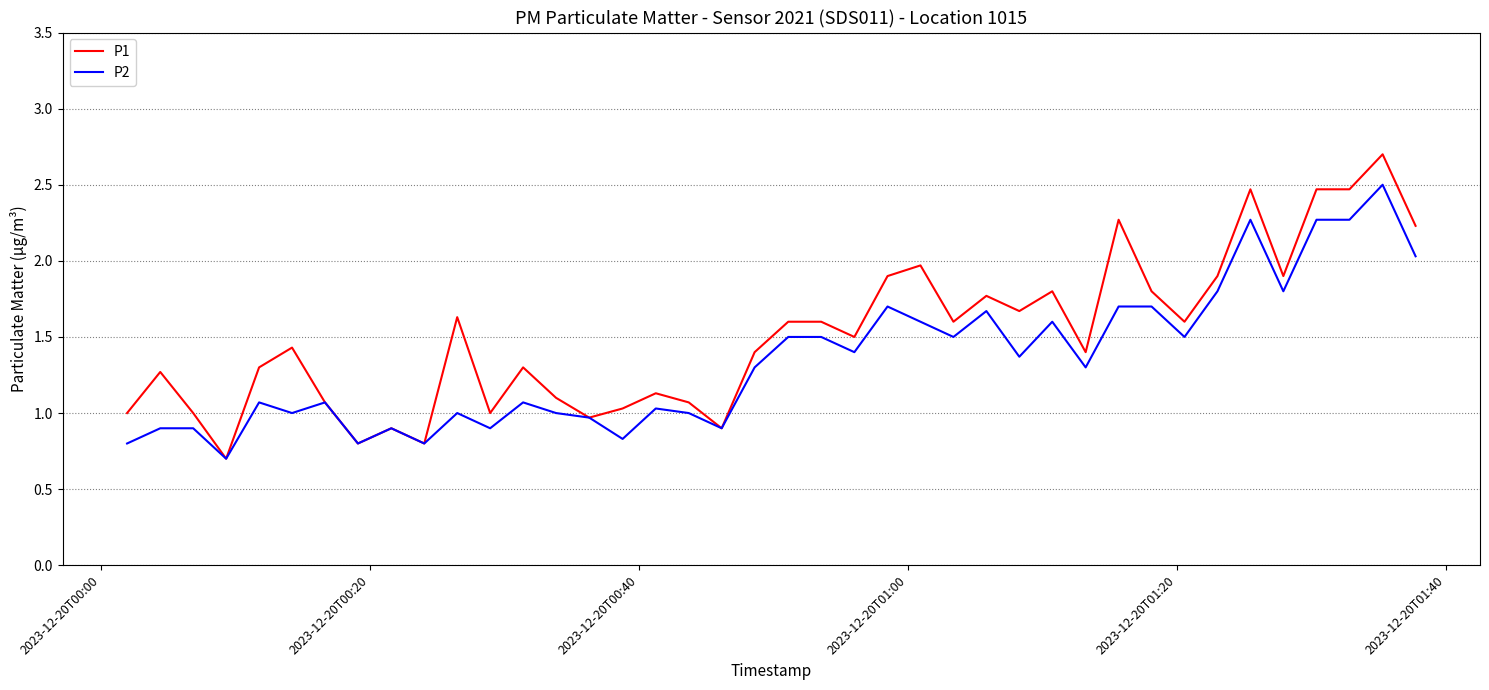

What is the minimum value shown in the chart?

0.7